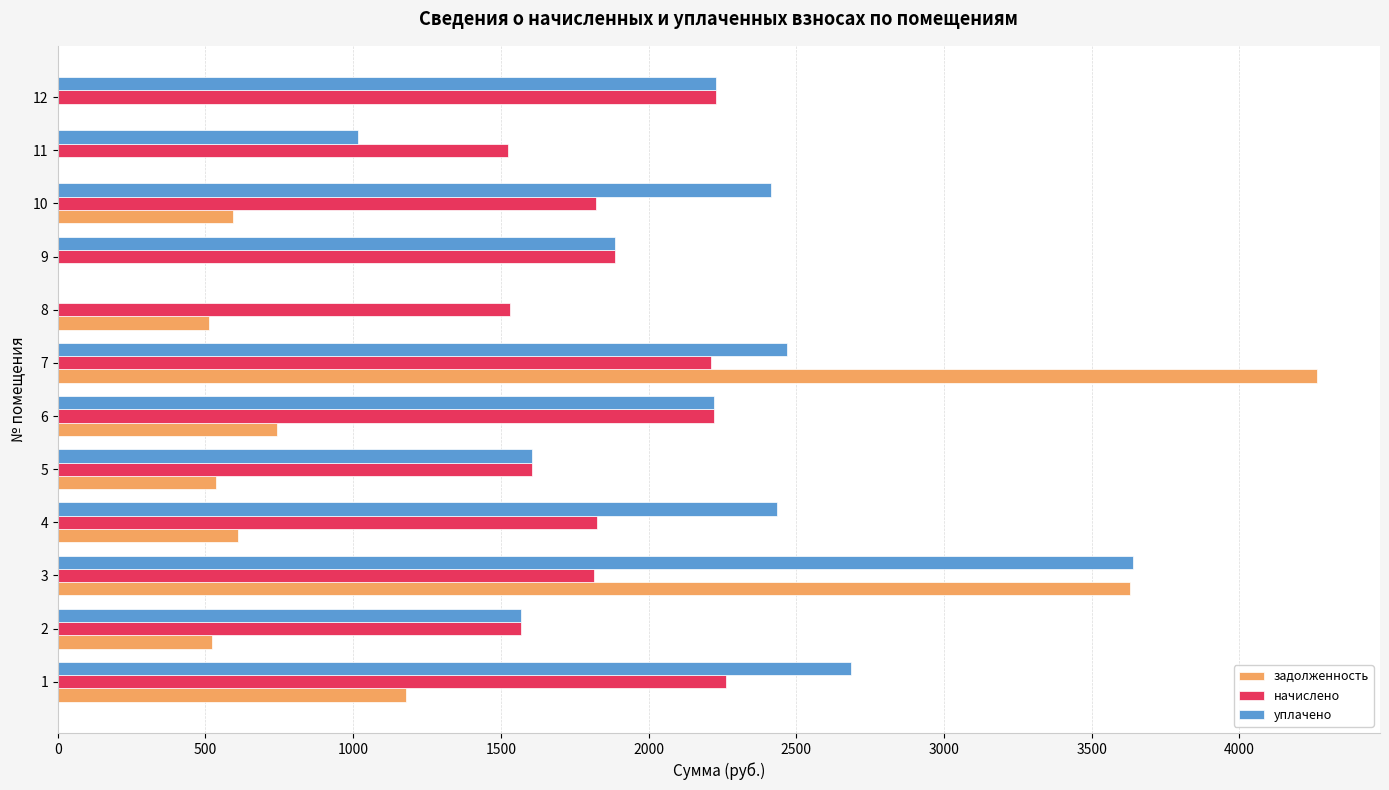

Is the value of начислено at 7 greater than the value of задолженность at 4?

Yes